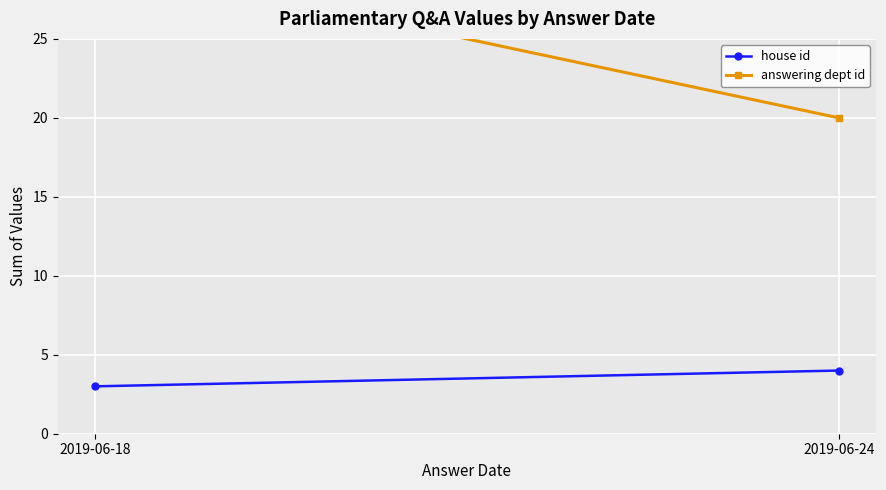

Rank the series by their maximum value, from highest to lowest.

answering dept id, house id